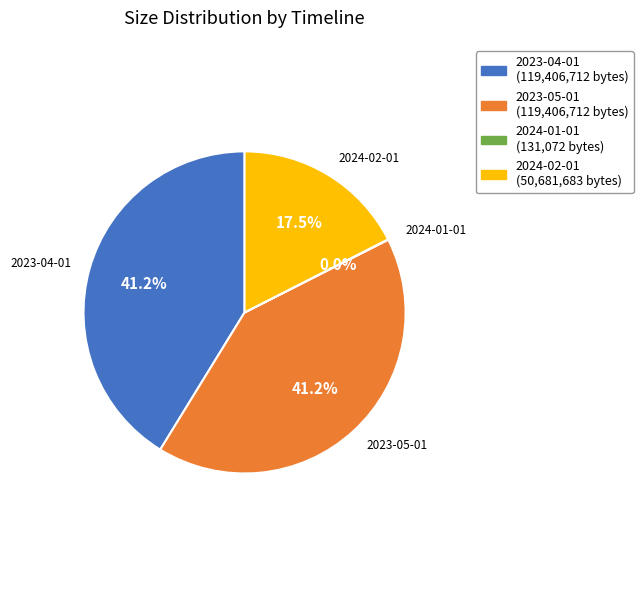

Is the sum of 2023-04-01 and 2024-02-01 greater than half?

Yes